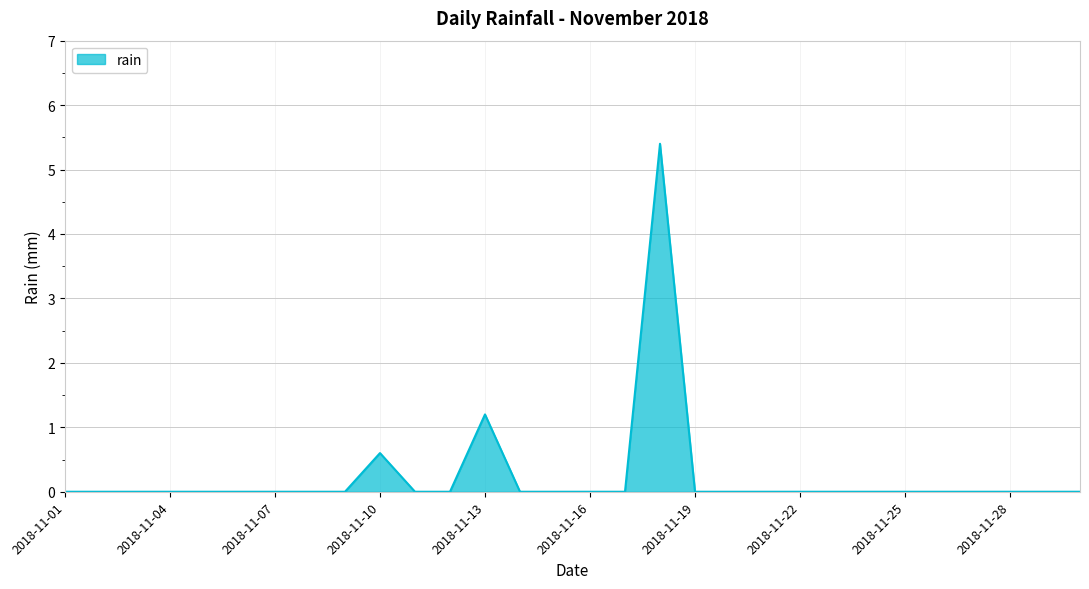

What is the greatest value displayed?

5.4